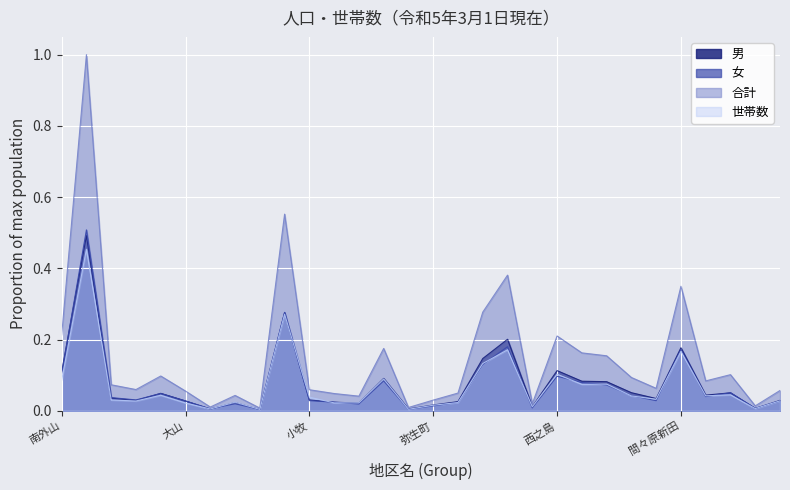

Which series changed the most between 入鹿出新田 and 堀の内二丁目?

合計